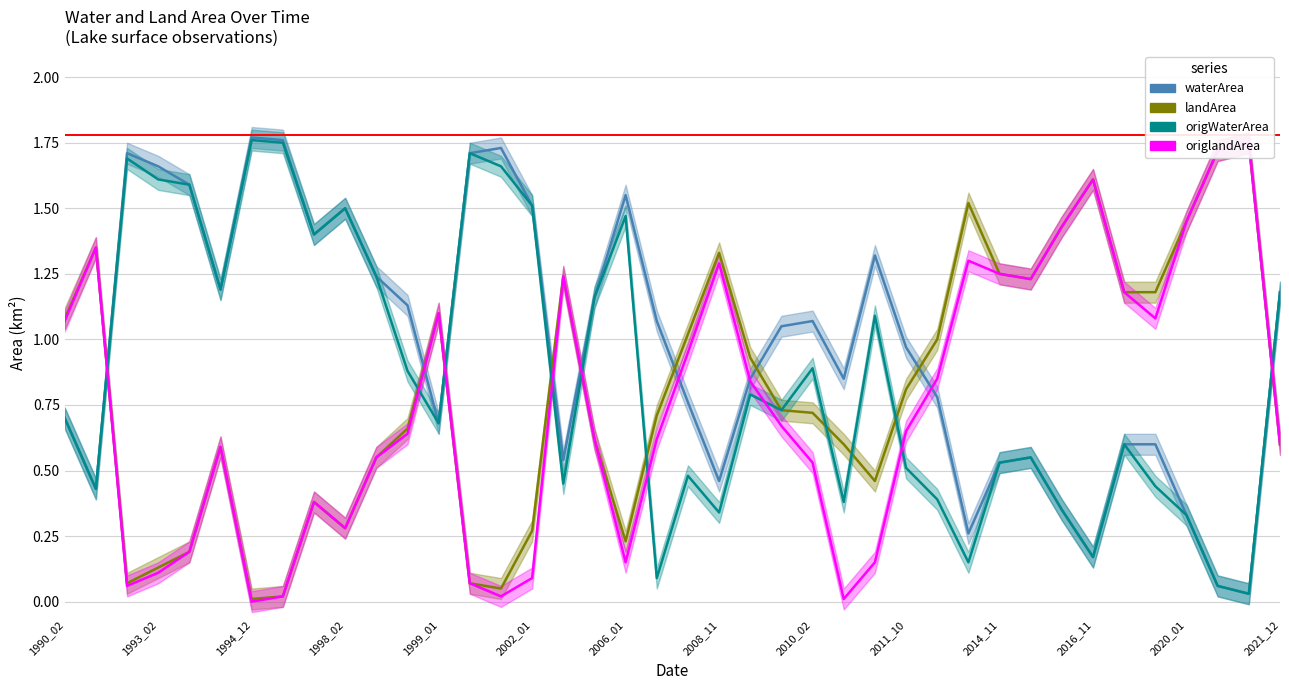

What position from the left is 2016_11?

34